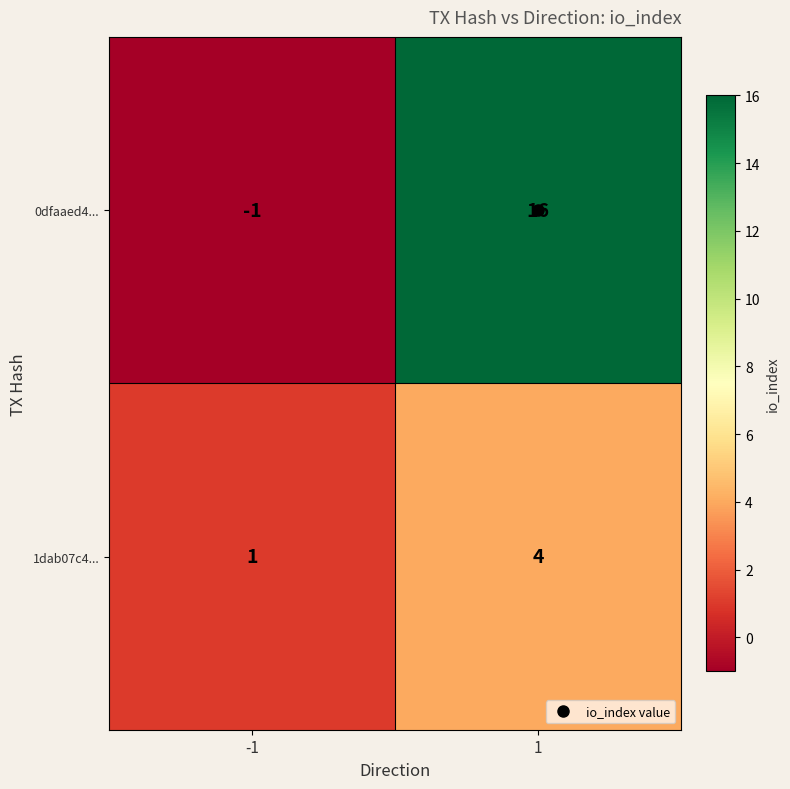

The 0dfaaed4... series shows 27 at 1. True or false?

False